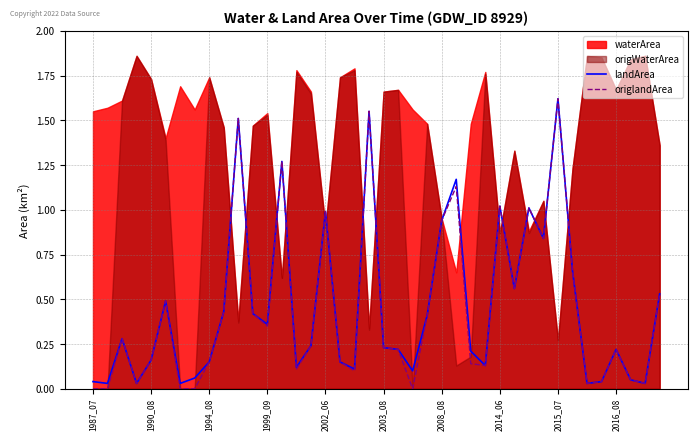

What is the highest value of the landArea series?

1.6